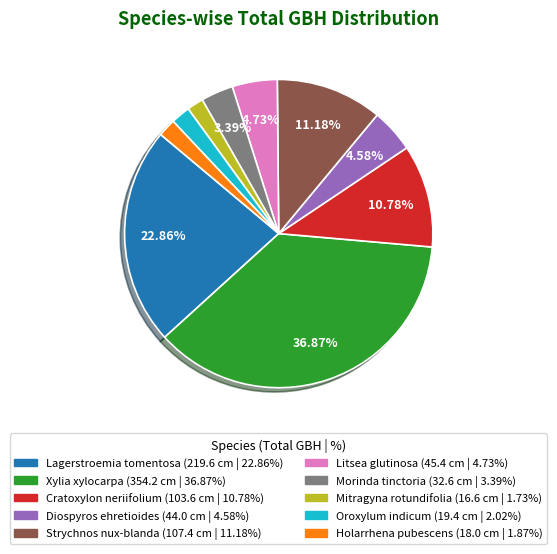

Is there any slice that represents more than half of the pie?

No